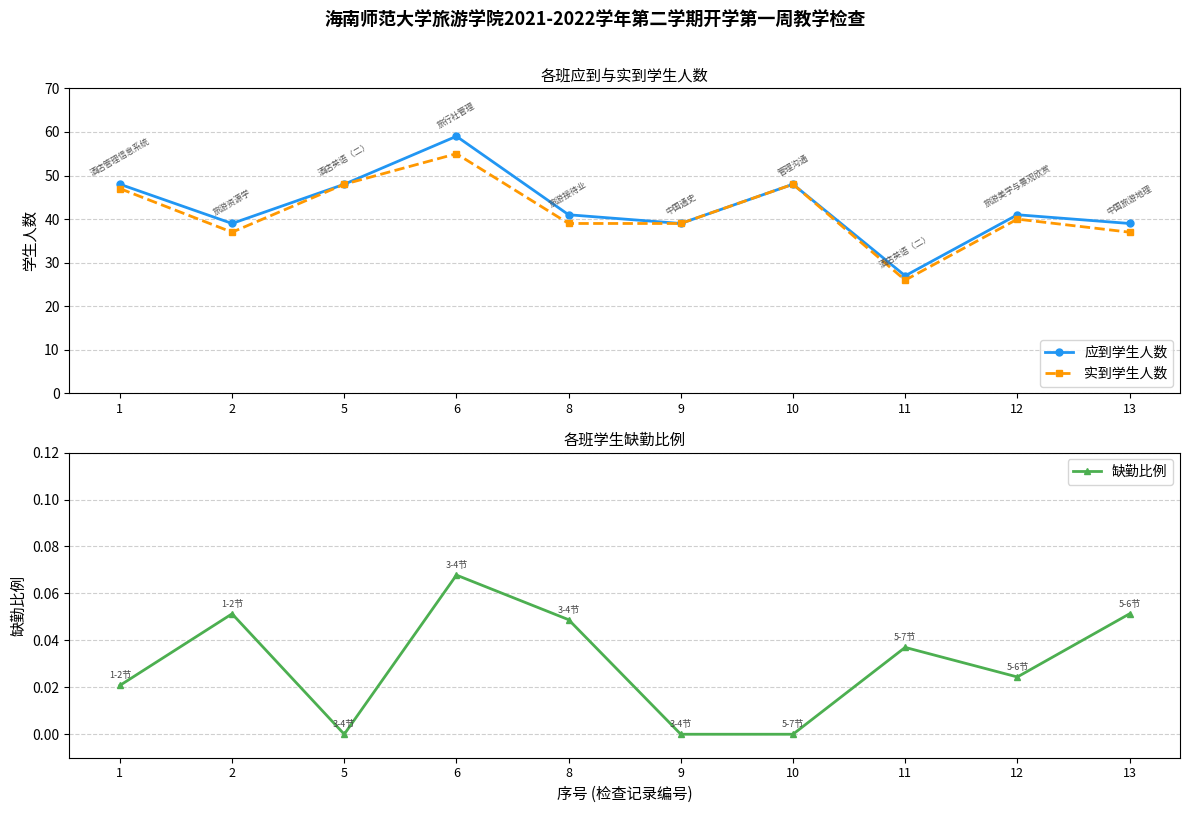

Is this an area chart (filled region under the line)?

No